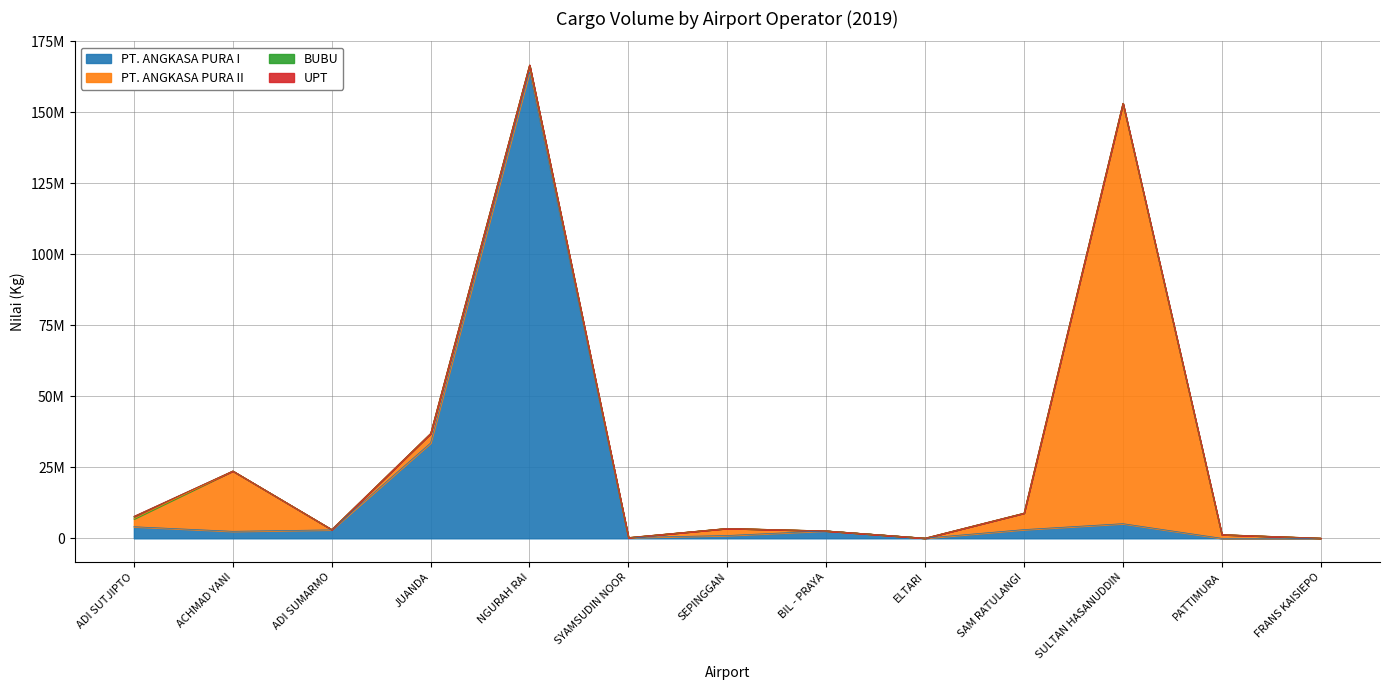

Does the chart have visible grid lines?

Yes